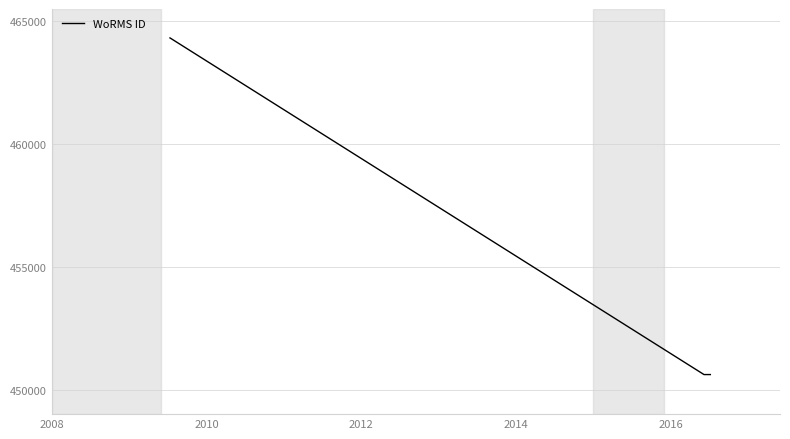

Reading left to right, transcribe all the data shown in this chart.

464322	450612	450612	450612	450612